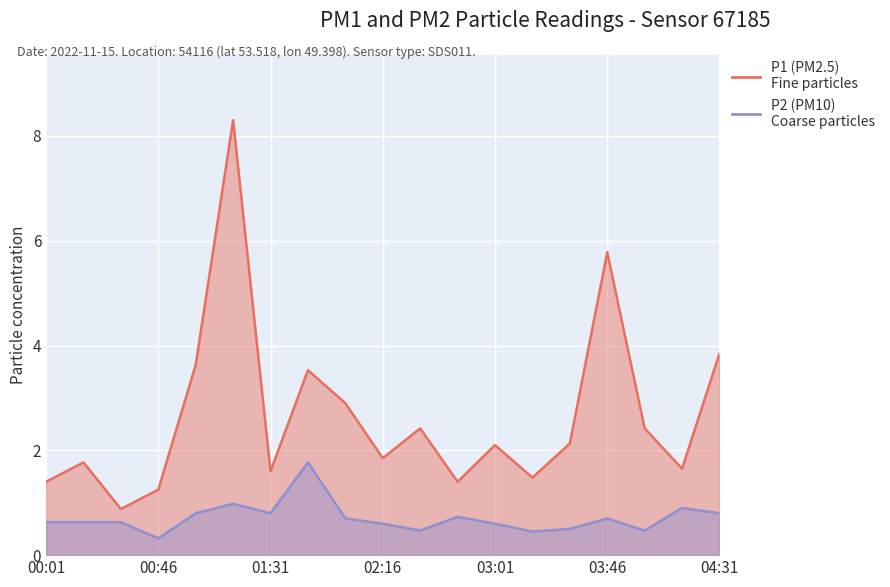

At 00:01, list the series in order from largest to smallest.

P1, P2